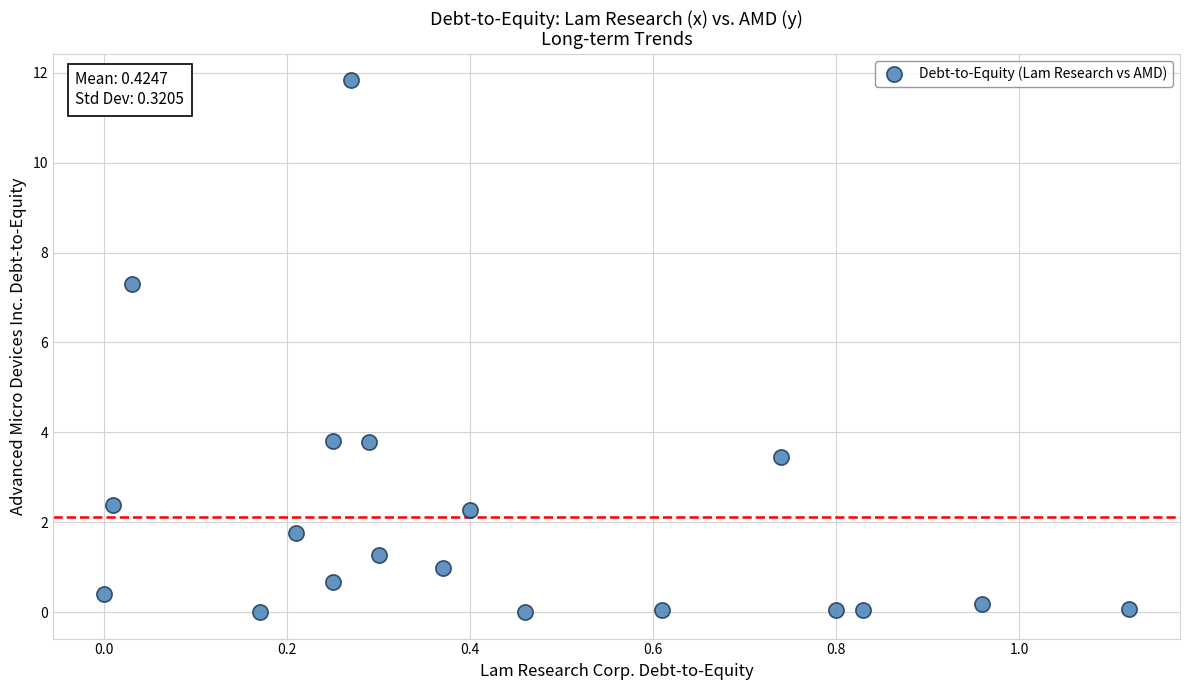

What is the range of X values (max minus min)?

1.1